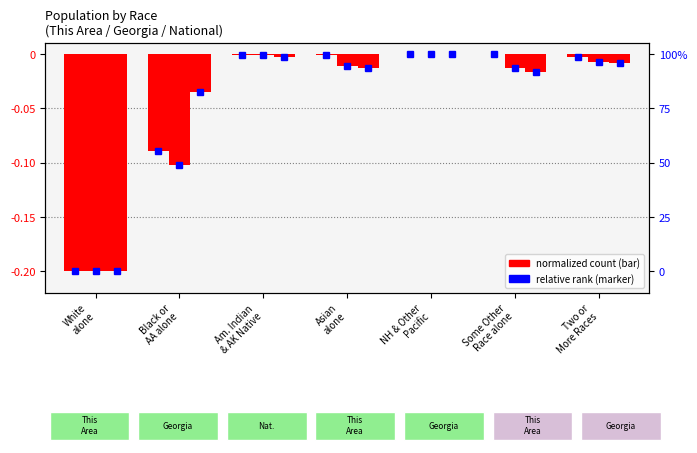

Reading left to right, transcribe all the data shown in this chart.

This Area: -0.2	-0.1	-0.0	-0.0	0.0	0.0	-0.0
Georgia: -0.2	-0.1	-0.0	-0.0	-0.0	-0.0	-0.0
National: -0.2	-0.0	-0.0	-0.0	-0.0	-0.0	-0.0